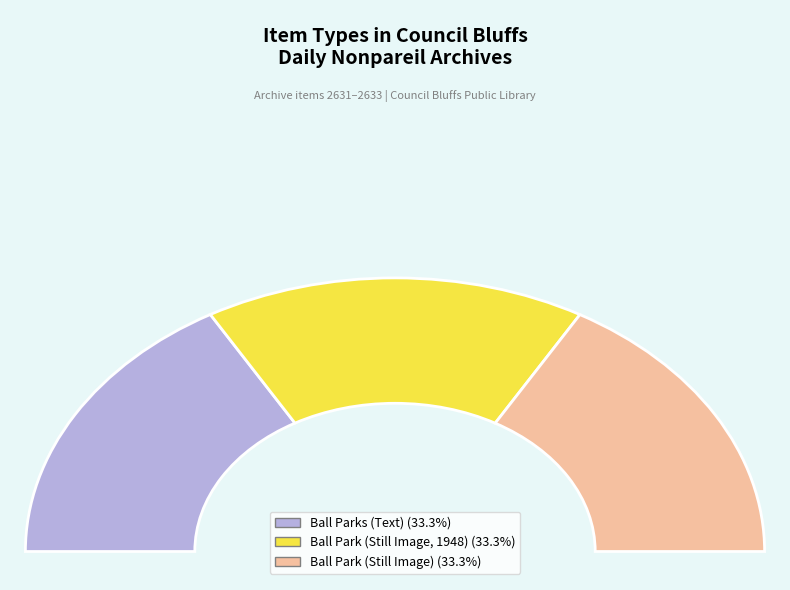

Does any single category account for the majority?

No